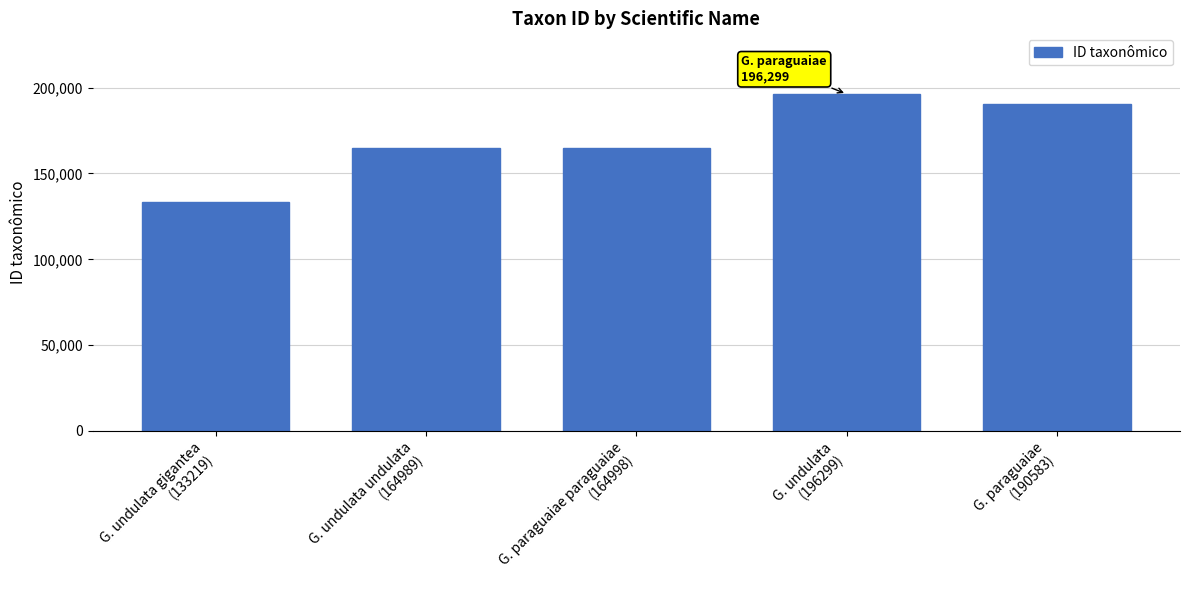

What is the difference between the maximum and minimum values?

63080